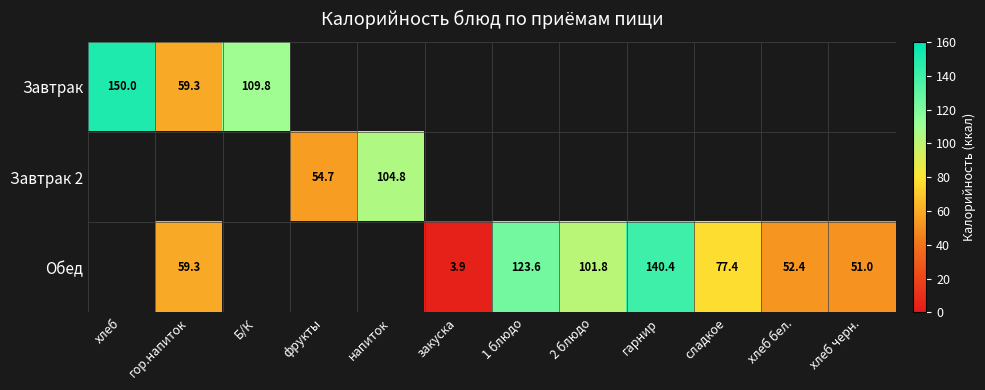

What is the minimum value shown in the chart?

3.9